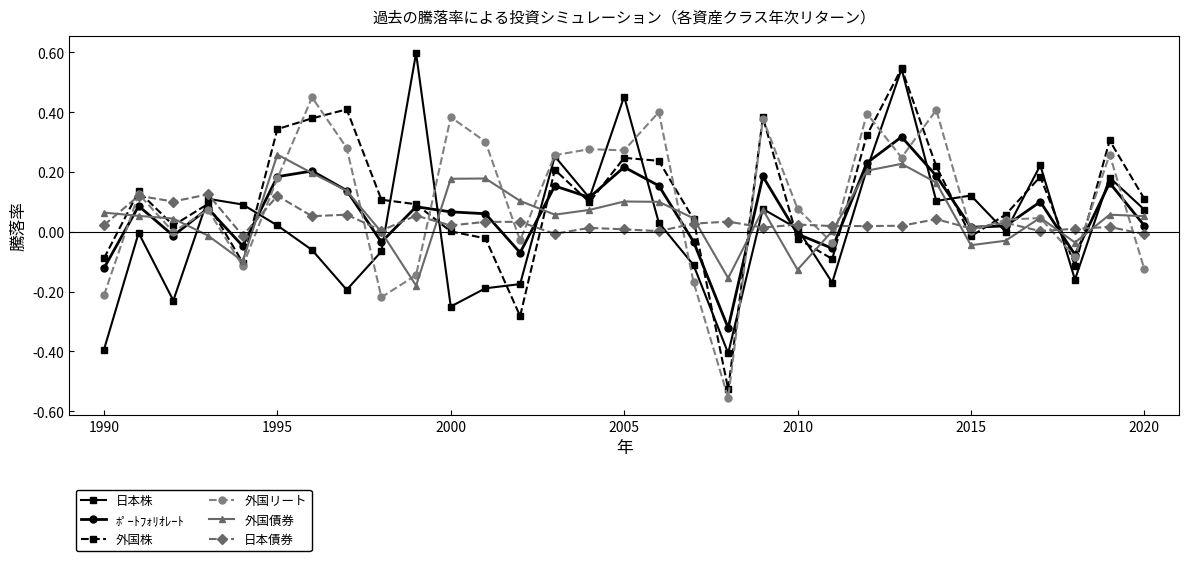

How many categories are shown in the chart?

31